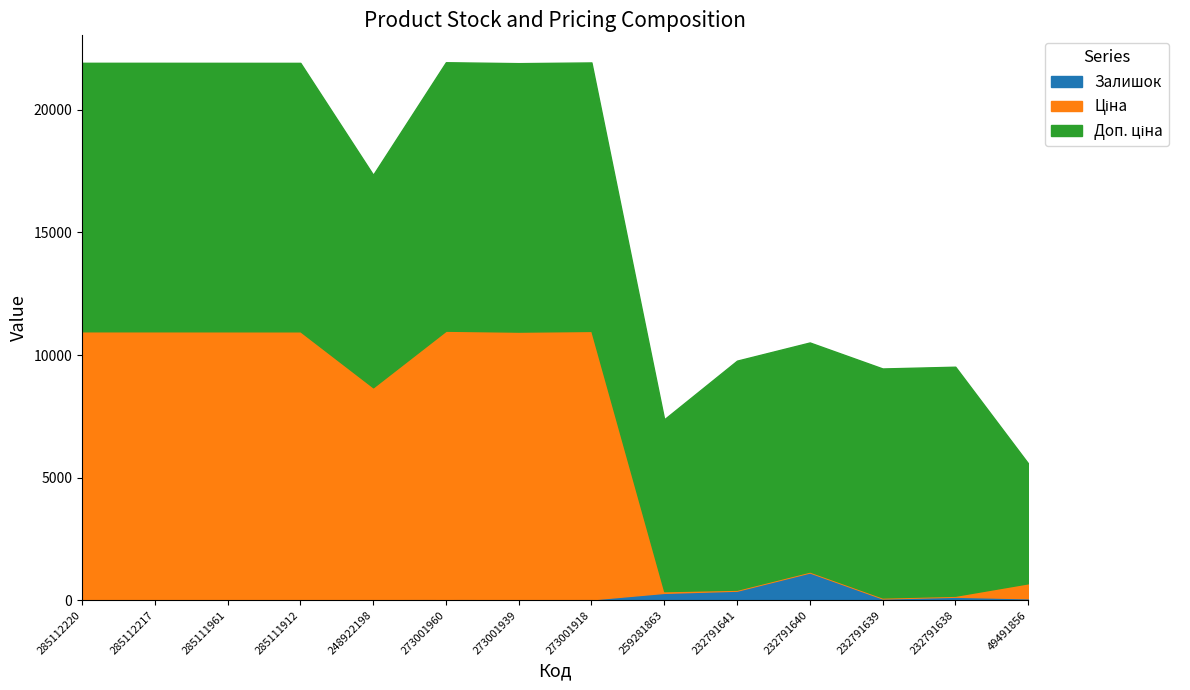

What is the value of the Доп. ціна point at the 7th from the left?

10952.0